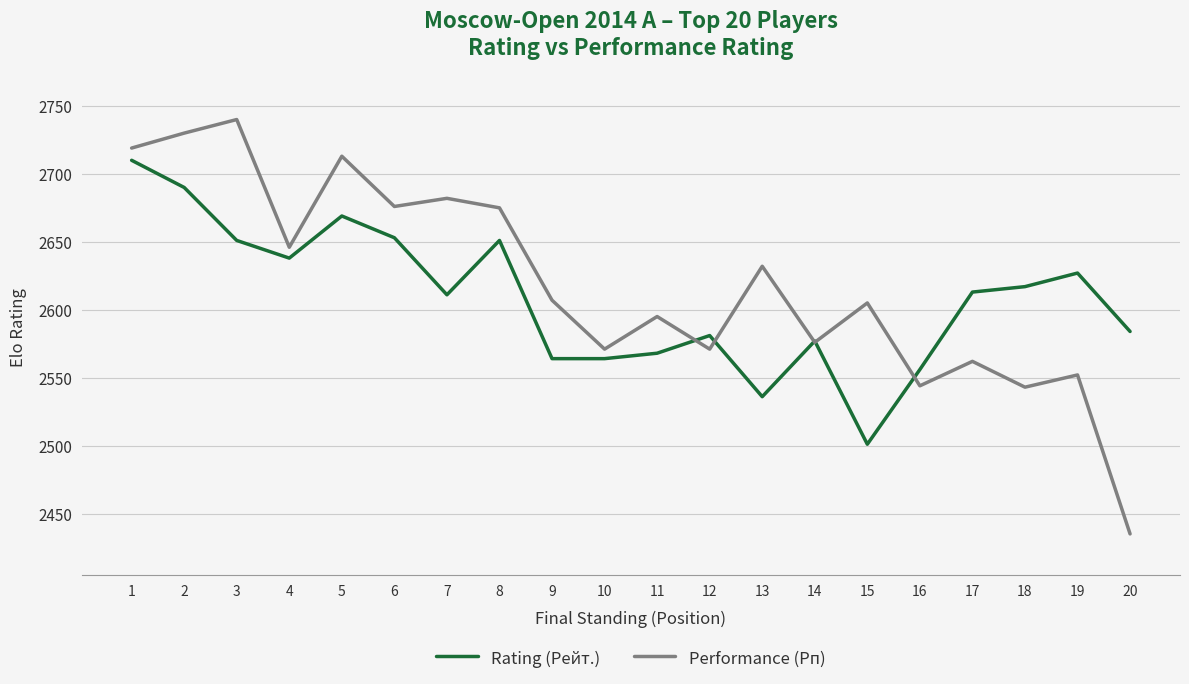

Which category has the highest value across all series?

3